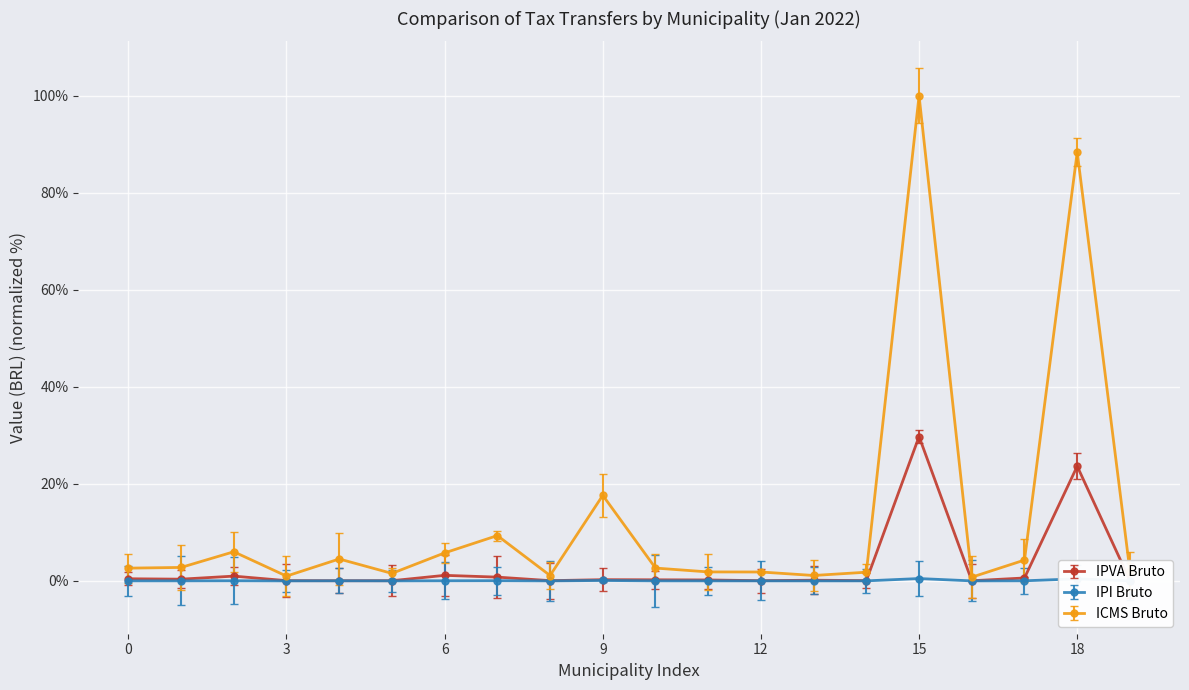

True or false: IPI Bruto and IPVA Bruto cross at least once.

False